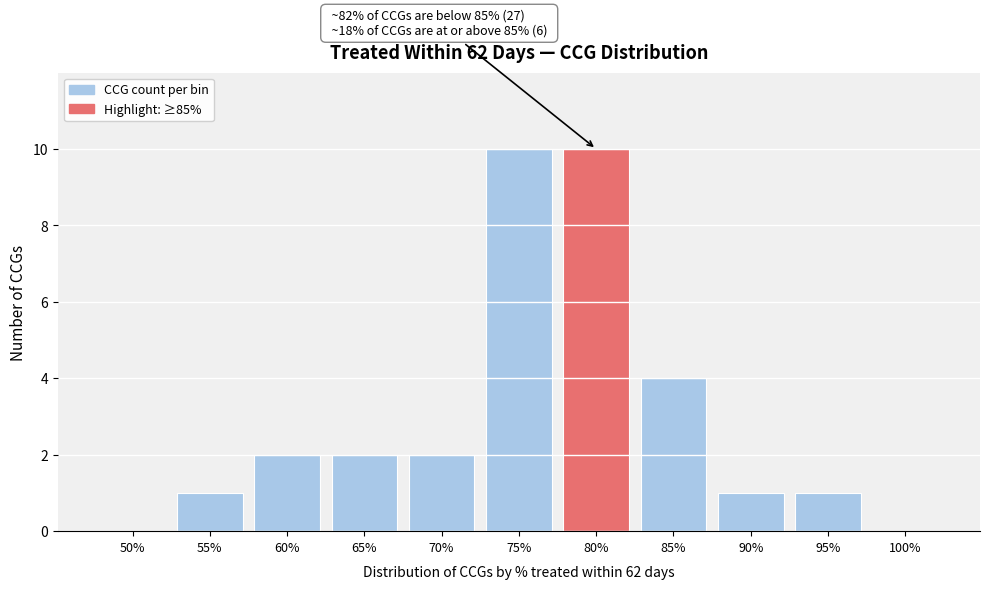

Reading right to left, extract all data points from this chart.

100%=0	95%=1	90%=1	85%=4	80%=10	75%=10	70%=2	65%=2	60%=2	55%=1	50%=0